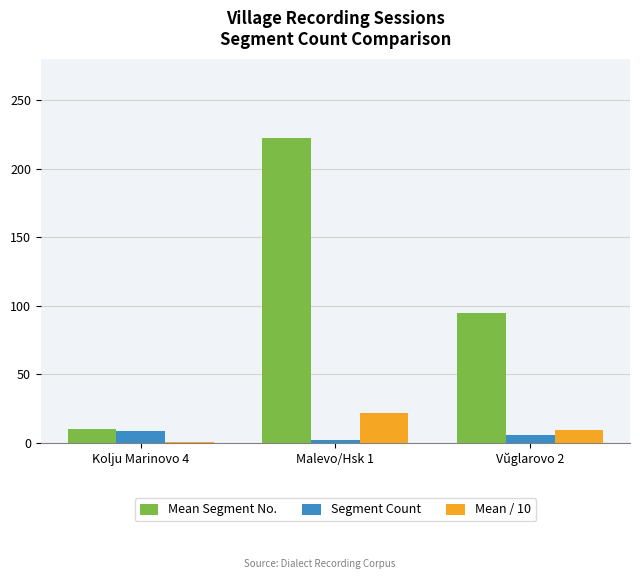

What is the total value across all series at Malevo/Hsk 1?

246.8